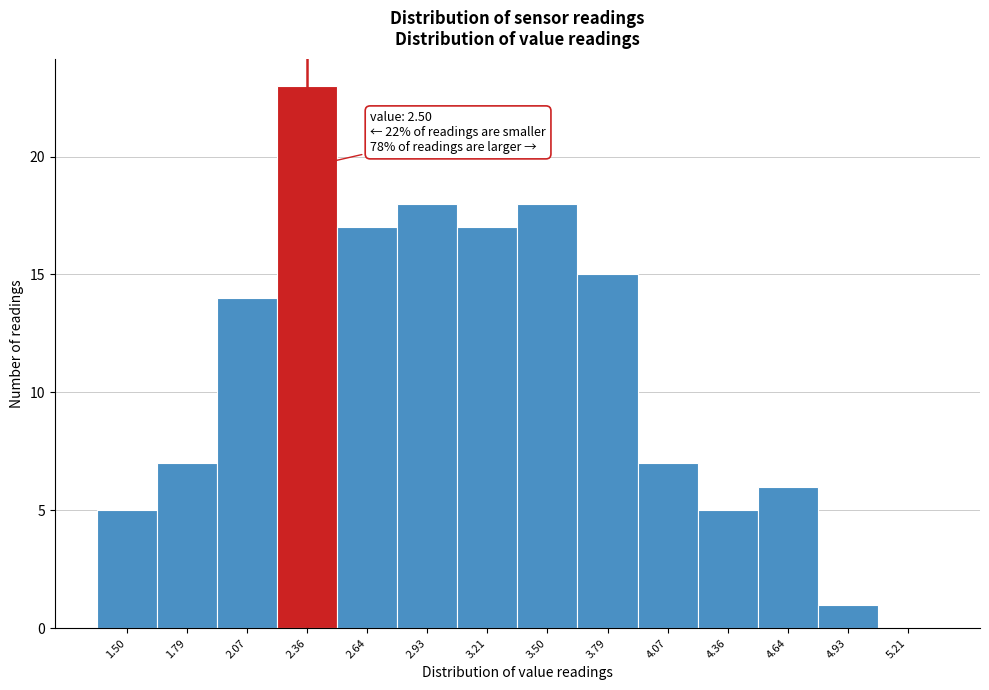

Reading right to left, transcribe all the data shown in this chart.

5.21=0	4.93=1	4.64=6	4.36=5	4.07=7	3.79=15	3.50=18	3.21=17	2.93=18	2.64=17	2.36=23	2.07=14	1.79=7	1.50=5